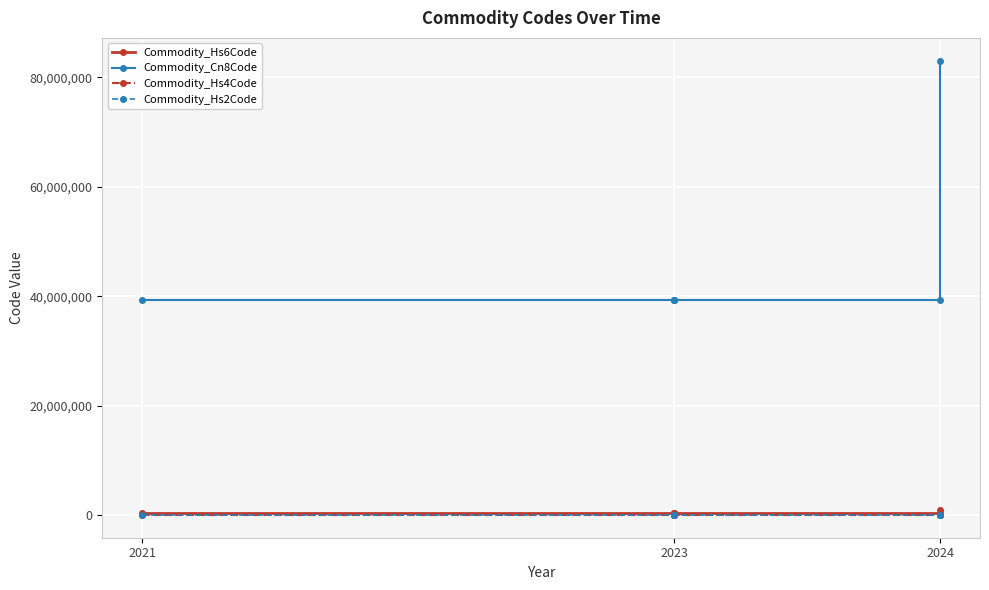

How many lines are shown in the chart?

4